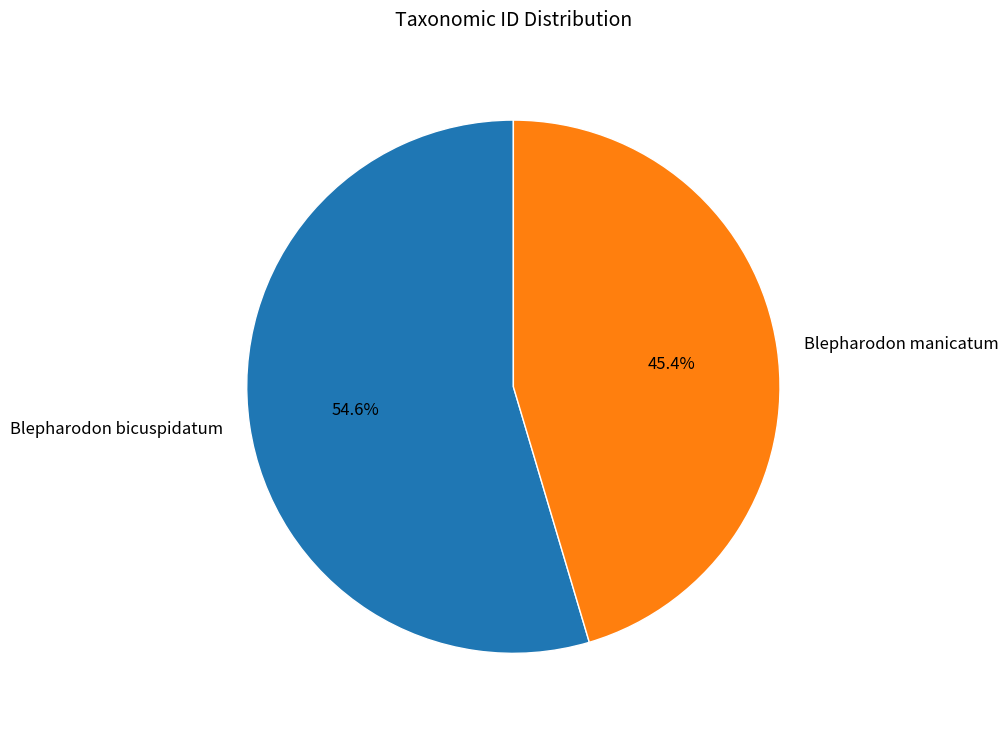

Is the sum of Blepharodon bicuspidatum and Blepharodon manicatum greater than half?

Yes